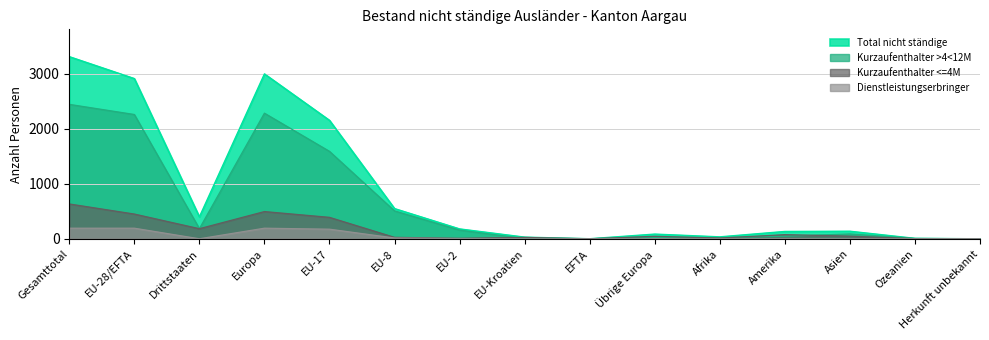

True or false: Kurzaufenthalter <=4M has more than 2 interior local peaks.

True